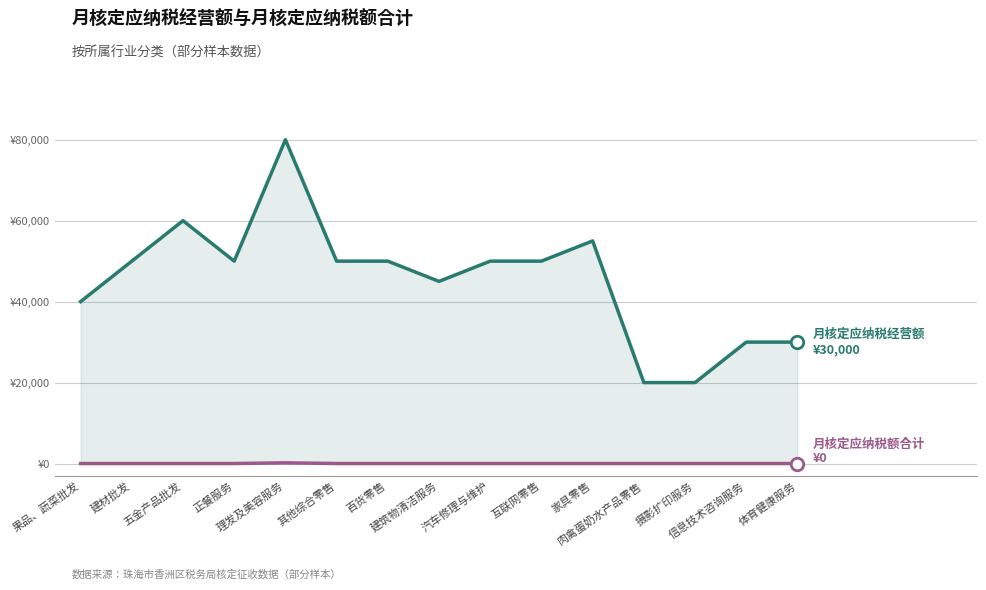

How many lines are shown in the chart?

2